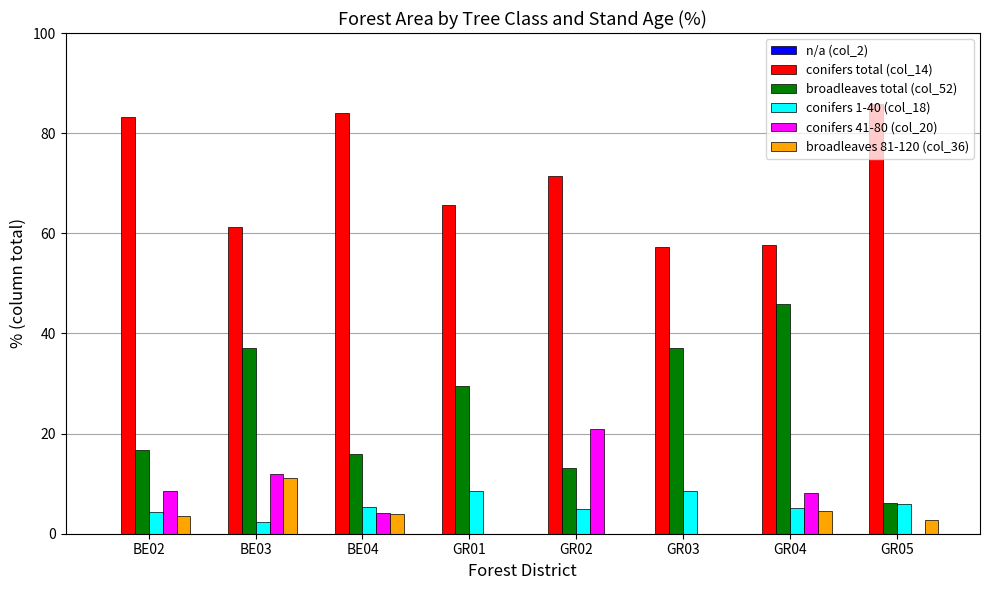

What value does the broadleaves 81-120 (col_36) series have at BE03?

11.1